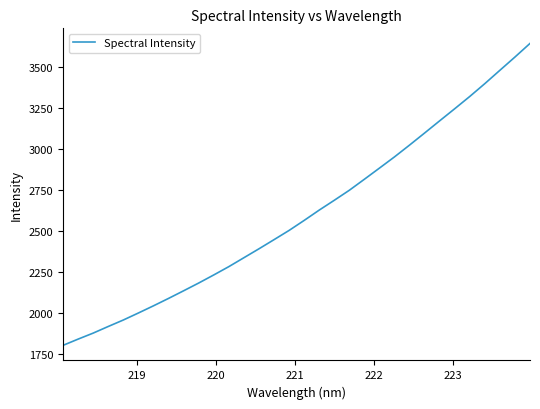

What is the minimum value shown in the chart?

1805.6